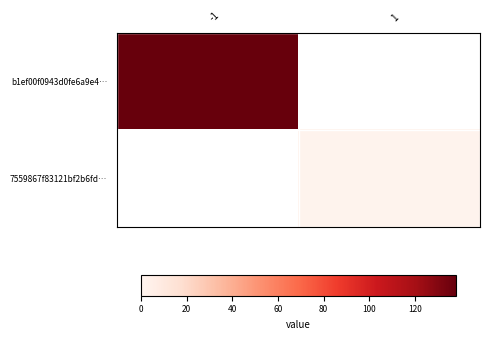

What is the total value across all series at 1?

2